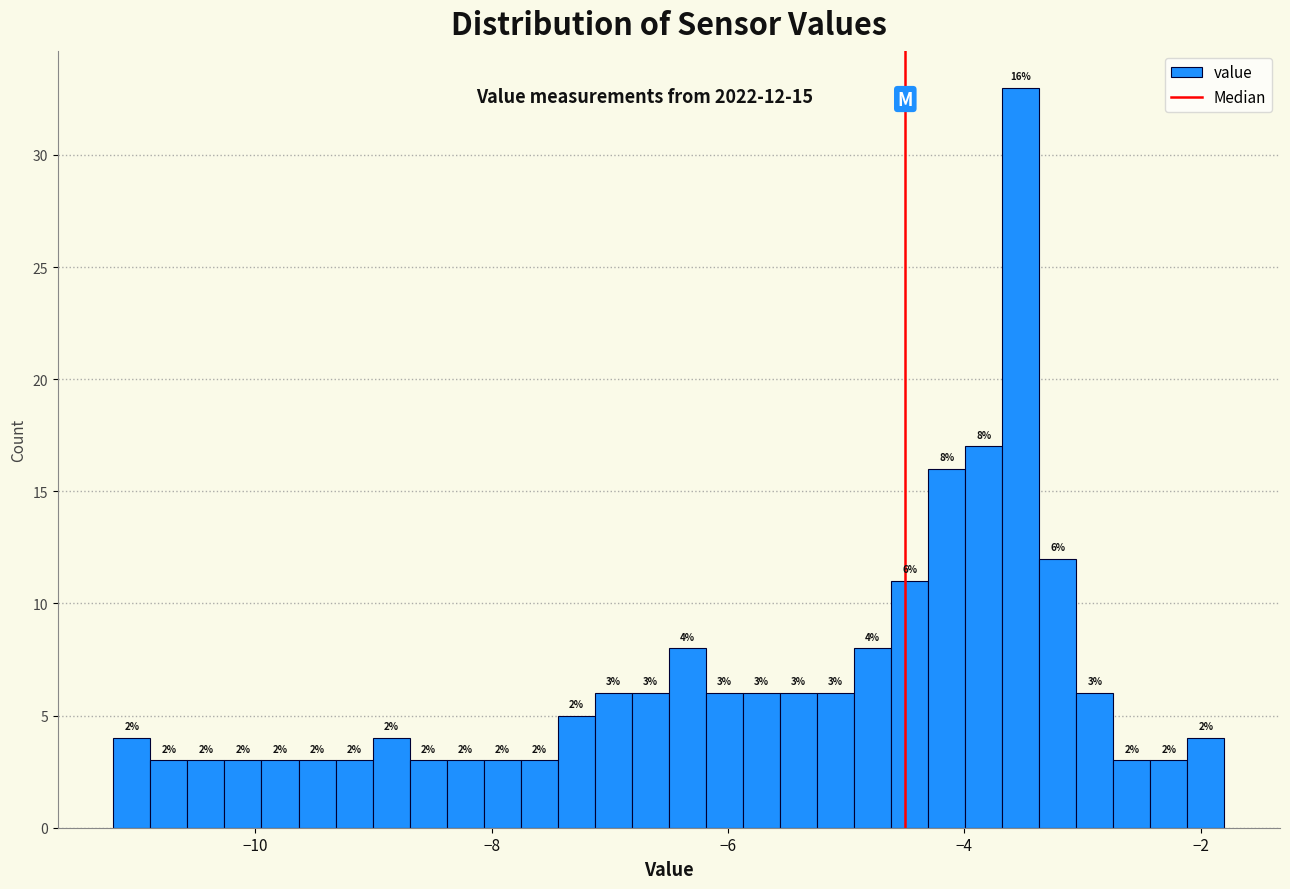

Around what value on the x-axis is the tallest bar? Give the approximate position of its centre, as read against the axis.

-3.6